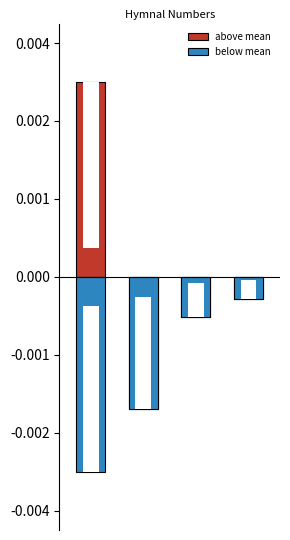

How many distinct data groups are displayed?

2